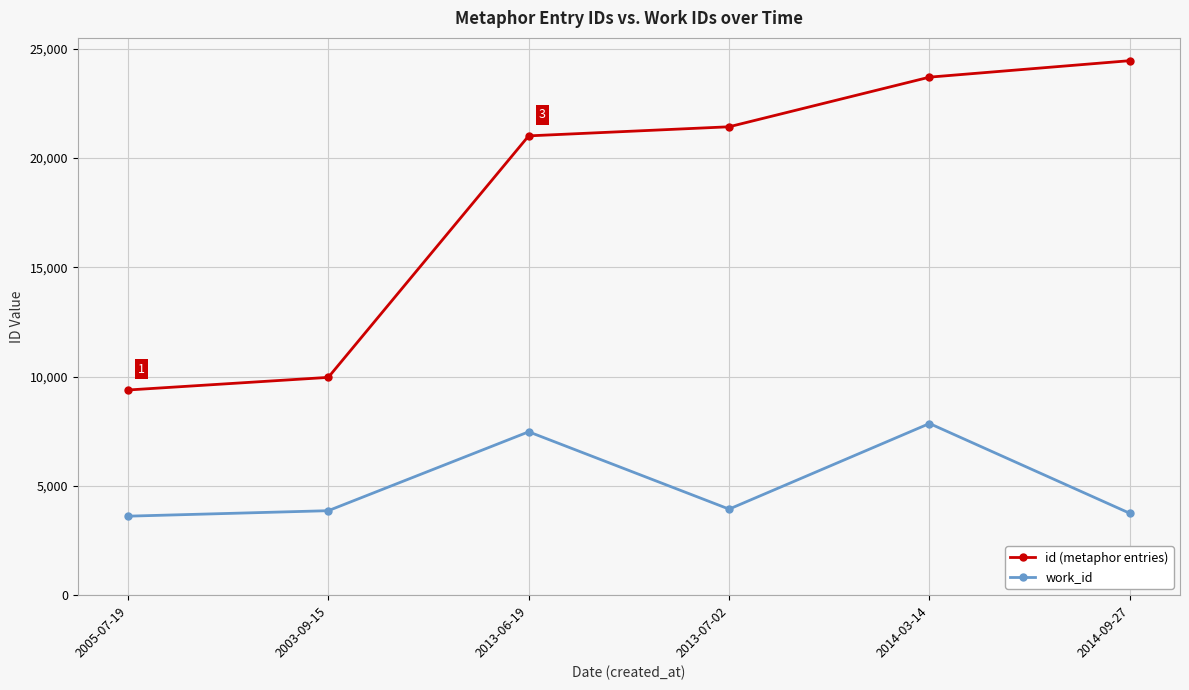

Rank the series by their maximum value, from highest to lowest.

id (metaphor entries), work_id